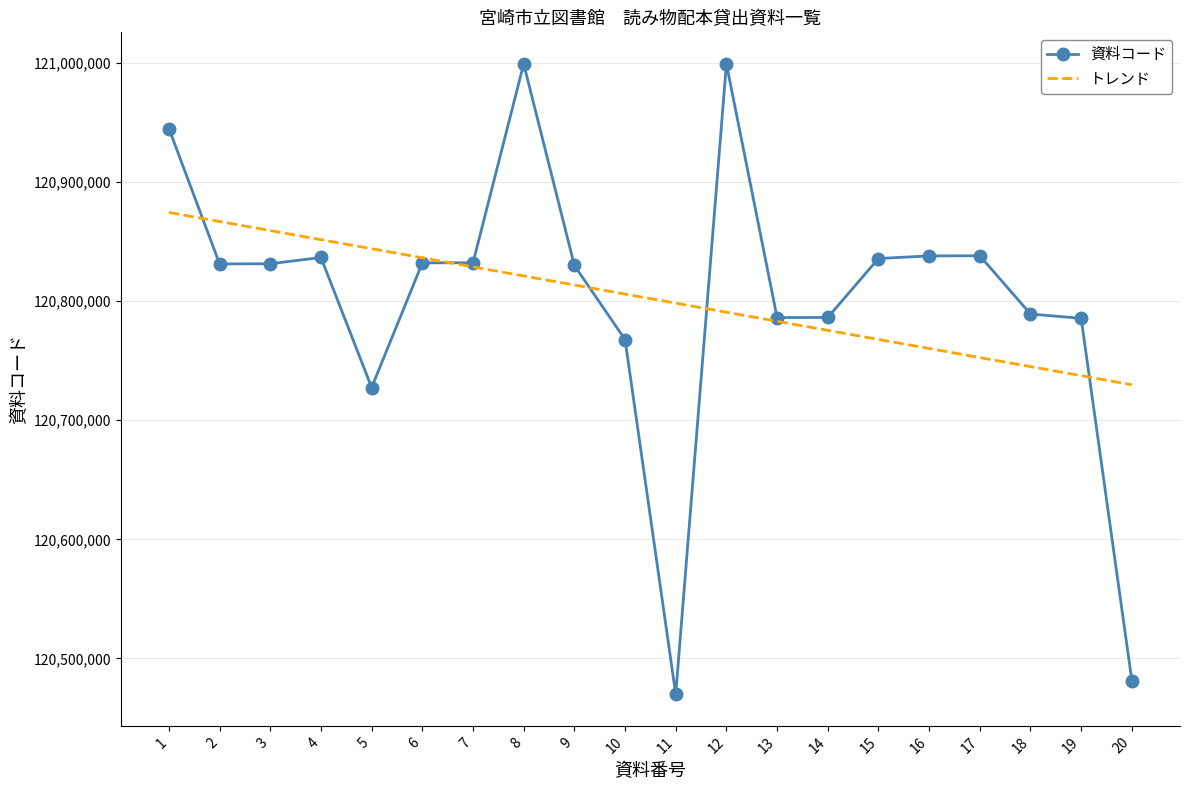

What is the total value across all series at 16?

241598197.7